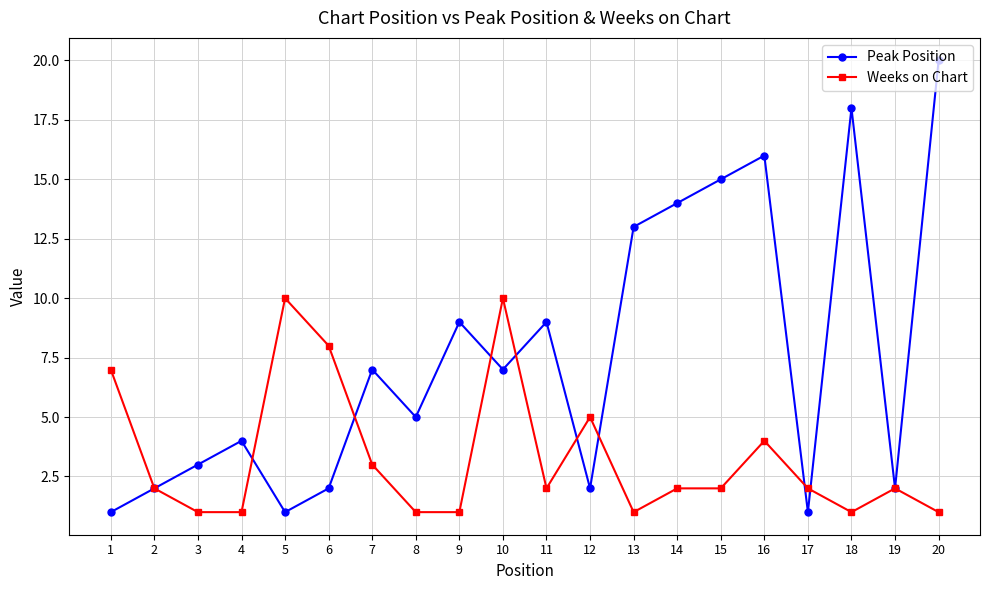

Which series has the widest spread of values?

Peak Position